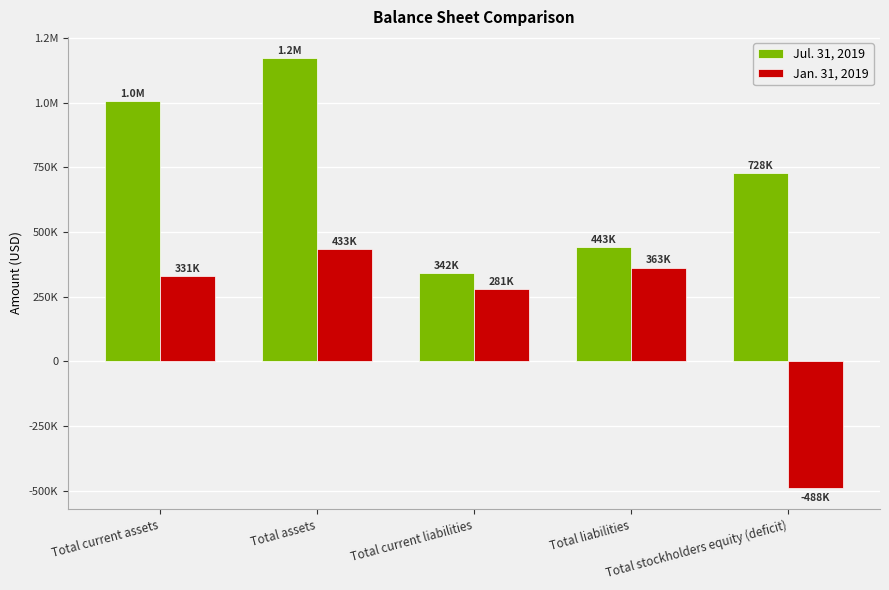

Are the bars horizontal?

No